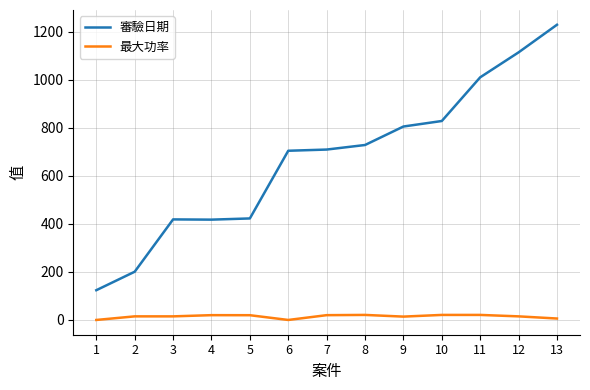

Which series has the largest range (max minus min)?

審驗日期